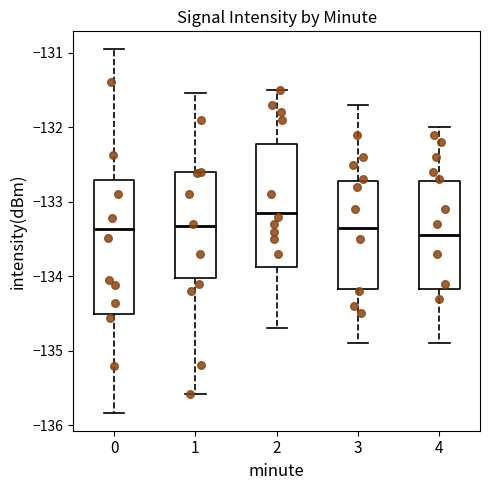

Where does the lower whisker of the box at x = 3 end on the y-axis? The values are not printed on the chart, so give them approximately, as read against the axis.

-134.9